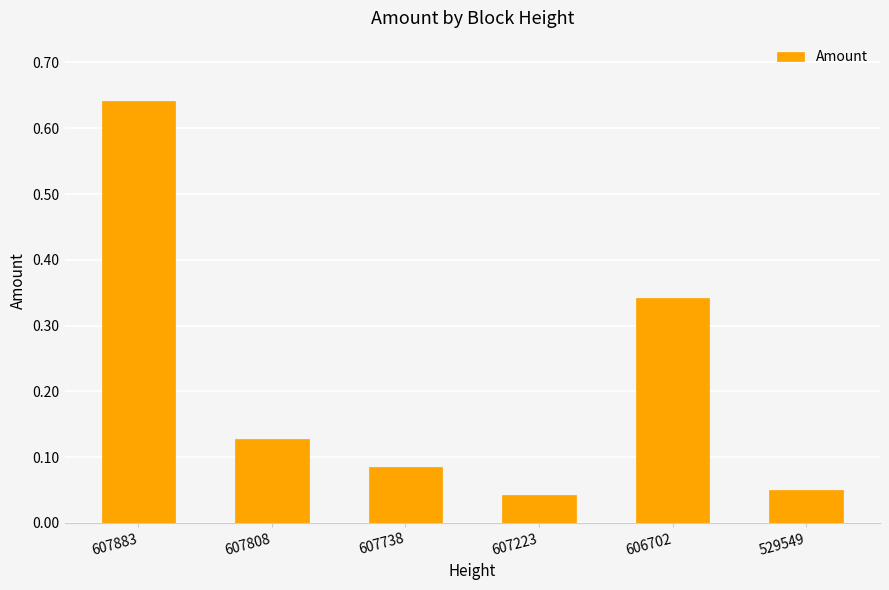

What is the sum of the values at 606702 and 529549?

0.4